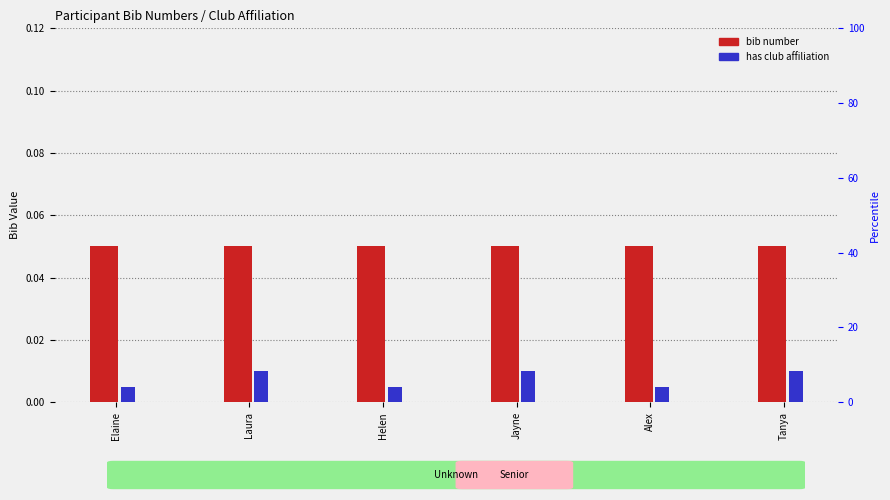

Count the number of categories in the chart.

6